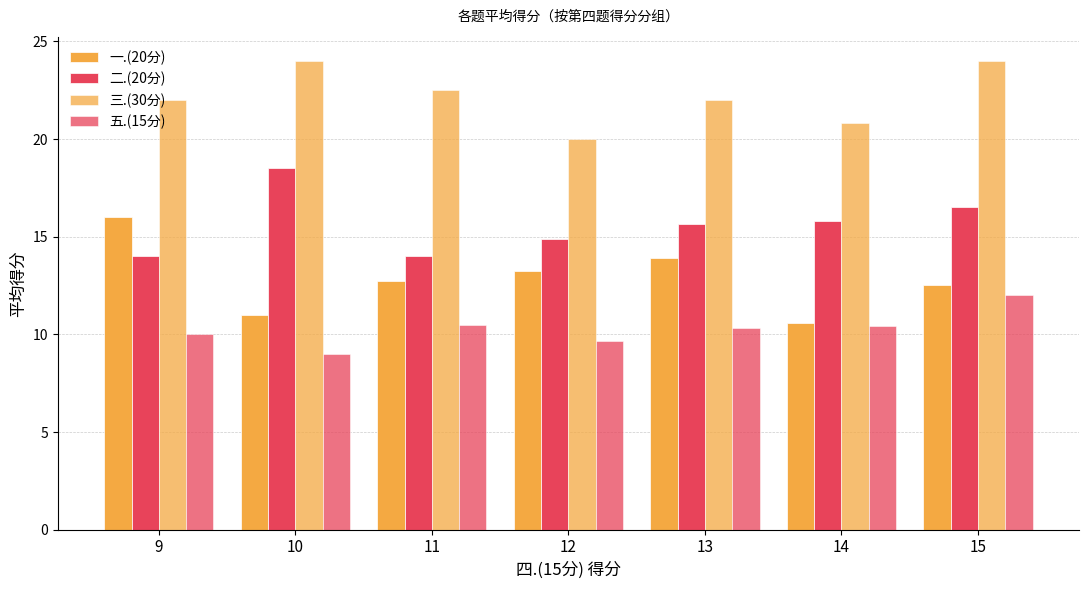

Which label corresponds to the smallest value in the chart?

10